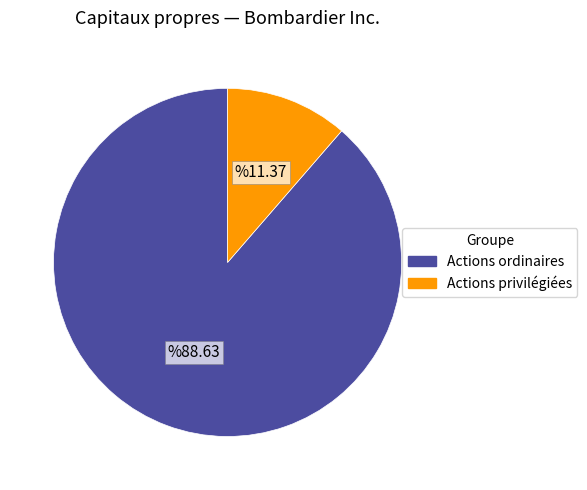

Which category has the smallest portion of the pie?

Actions privilégiées